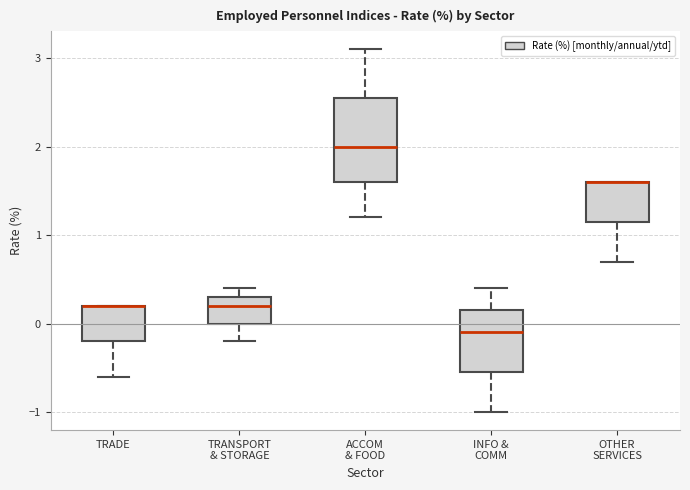

Comparing the boxes themselves (not the whiskers), which one is the tallest?

ACCOM & FOOD